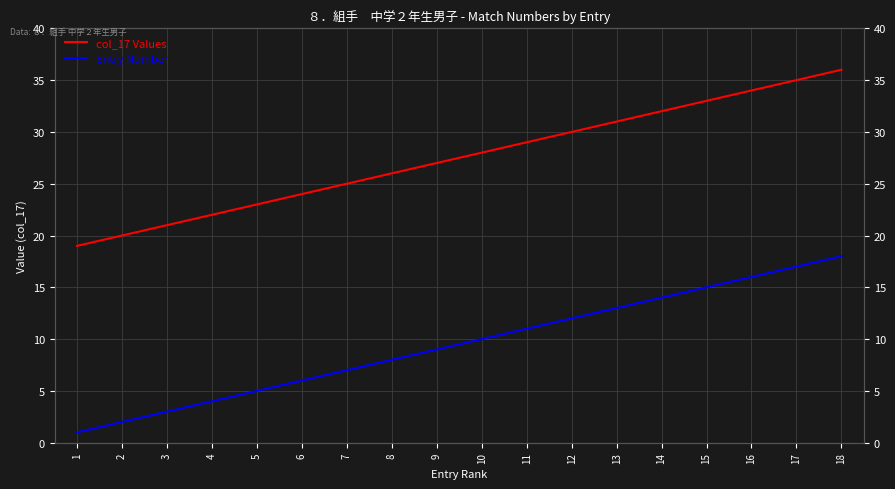

Reading right to left, what are all the values shown in this chart?

col_17 Values: 18=36	17=35	16=34	15=33	14=32	13=31	12=30	11=29	10=28	9=27	8=26	7=25	6=24	5=23	4=22	3=21	2=20	1=19
Entry Number: 18=18	17=17	16=16	15=15	14=14	13=13	12=12	11=11	10=10	9=9	8=8	7=7	6=6	5=5	4=4	3=3	2=2	1=1